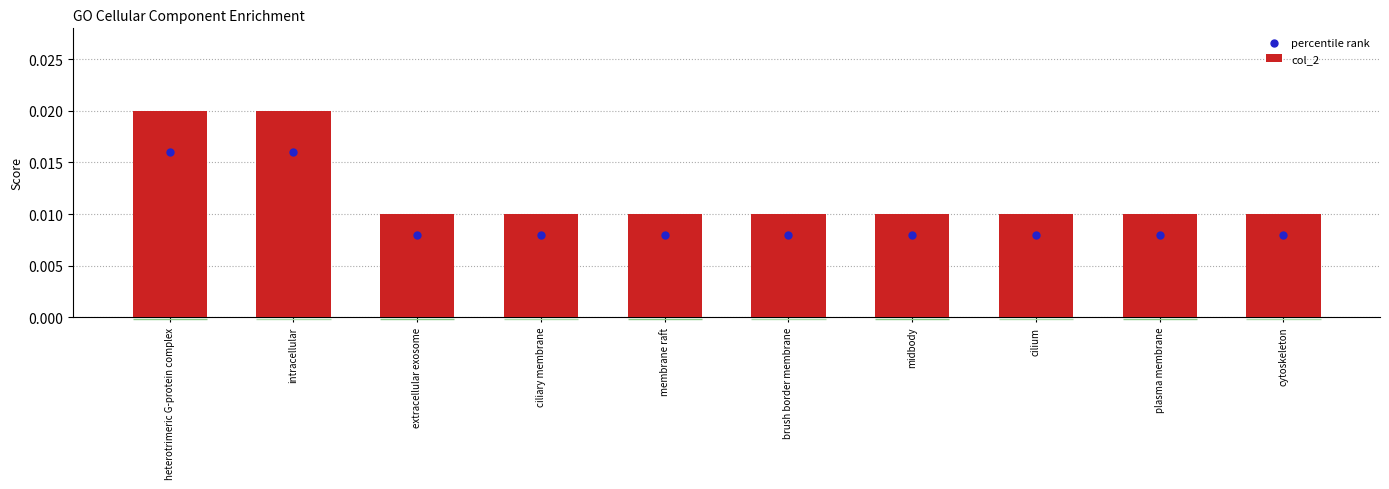

Which series reaches the maximum Y coordinate?

col_2